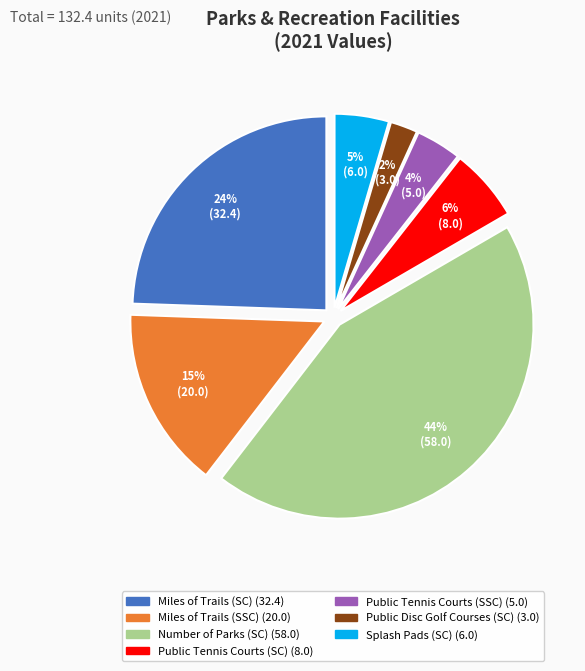

To the nearest percent, what is the combined percentage of Miles of Trails (SSC) and Splash Pads (SC)?

20%